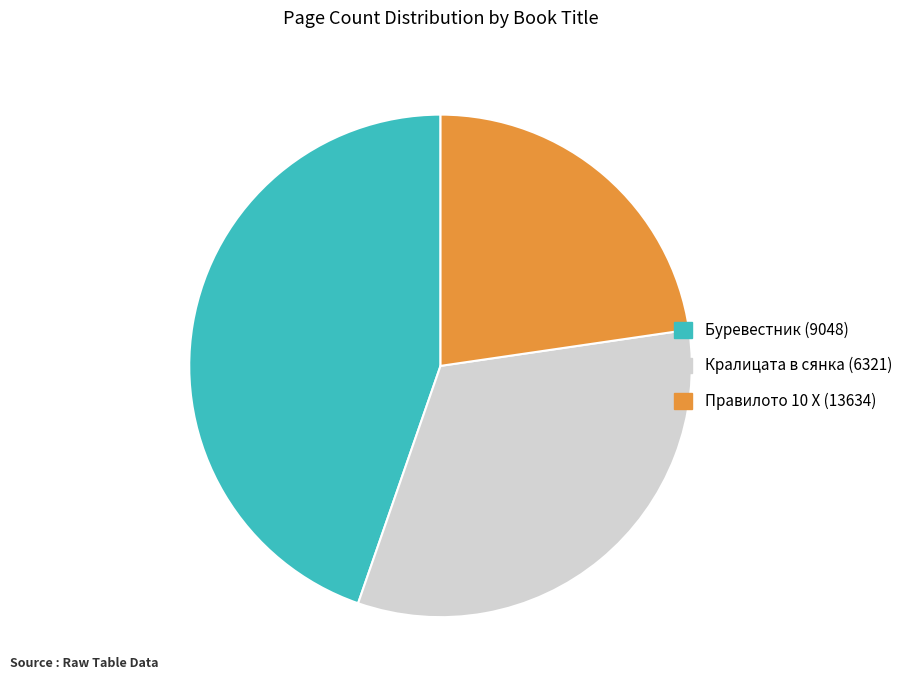

True or false: Кралицата в сянка (6321) accounts for 33% of the total.

True